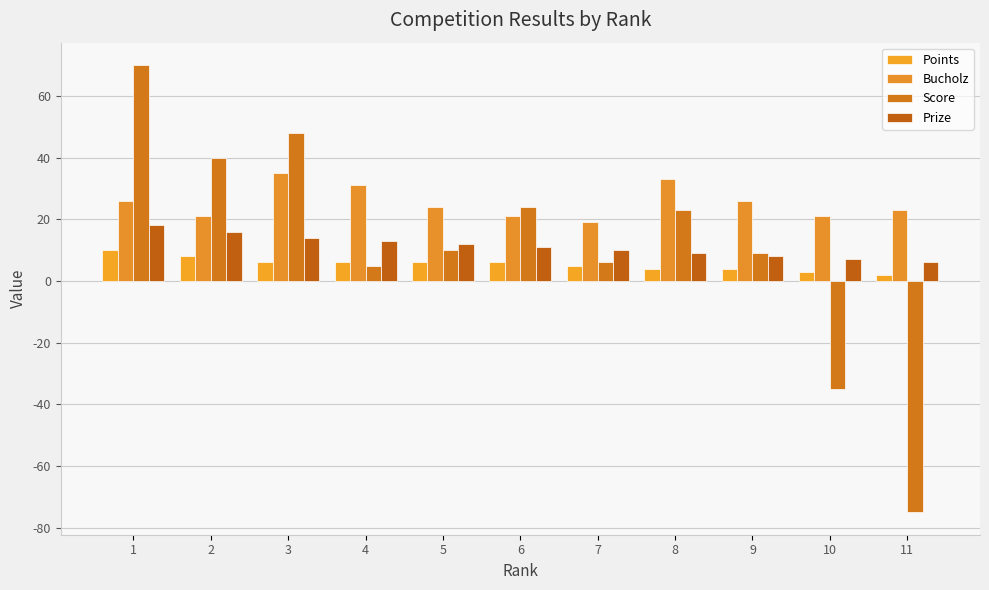

What is the total value across all series at 4?

55